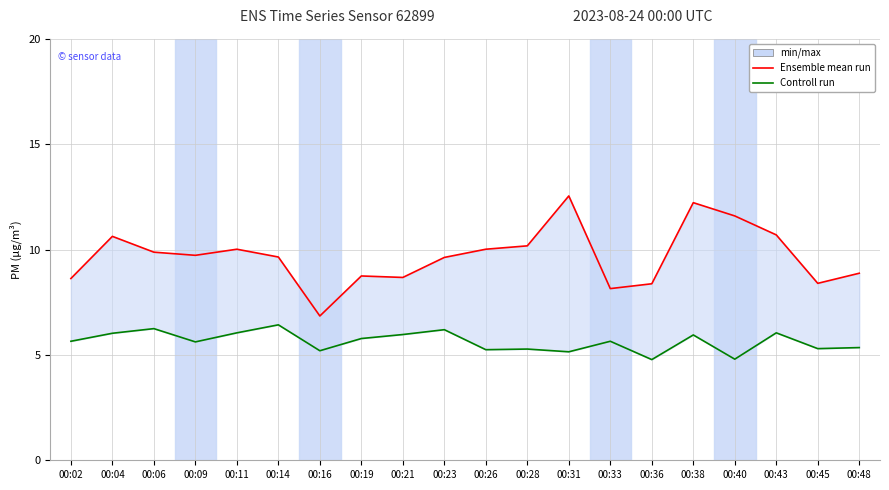

What is the value of the Controll run point at the 1st from the left?

5.7